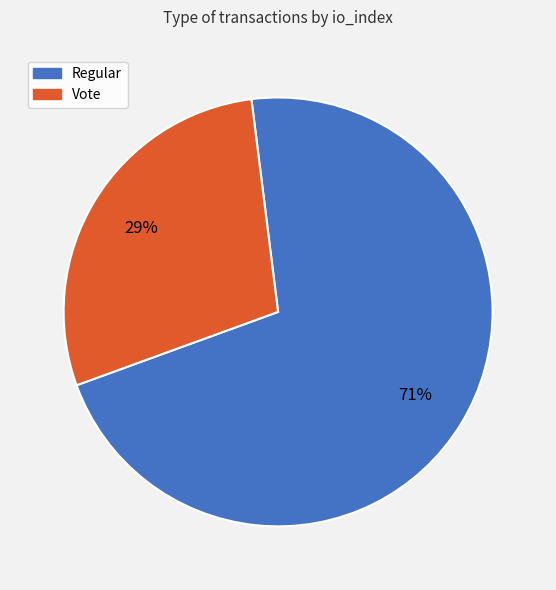

How many slices are in this pie chart?

2